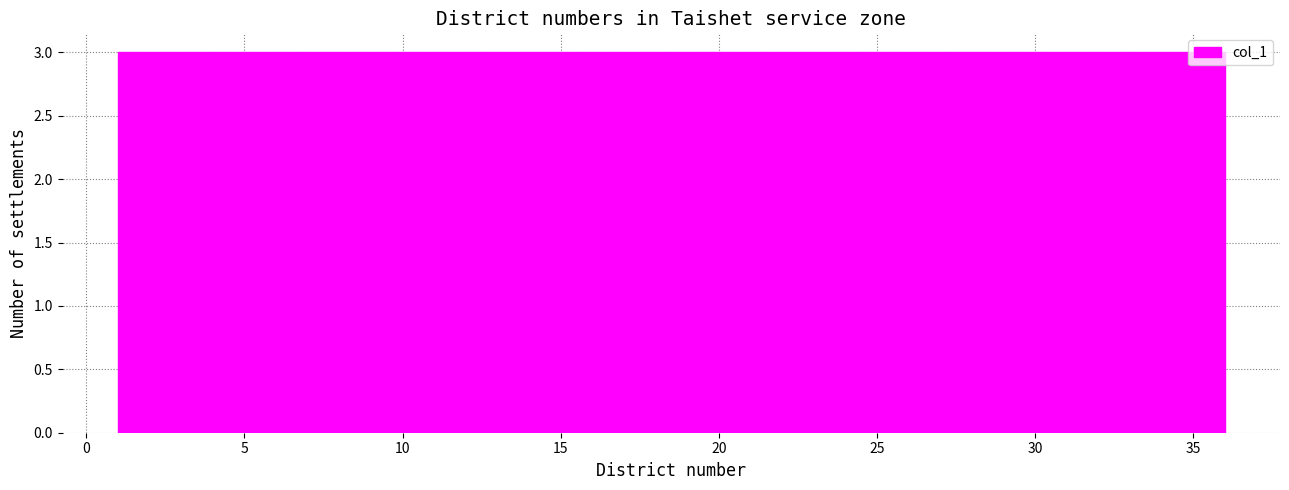

Reading left to right, transcribe this chart: for each bar, give the range it covers on the x-axis and its height. Neither the bar edges nor the heights are printed on the chart, so give them approximately, as read against the axes.

1.0 to 4.0: 3
4.0 to 7.0: 3
7.0 to 10.0: 3
10.0 to 12.5: 3
12.5 to 15.5: 3
15.5 to 18.5: 3
18.5 to 21.5: 3
21.5 to 24.5: 3
24.5 to 27.5: 3
27.5 to 30.0: 3
30.0 to 33.0: 3
33.0 to 36.0: 3